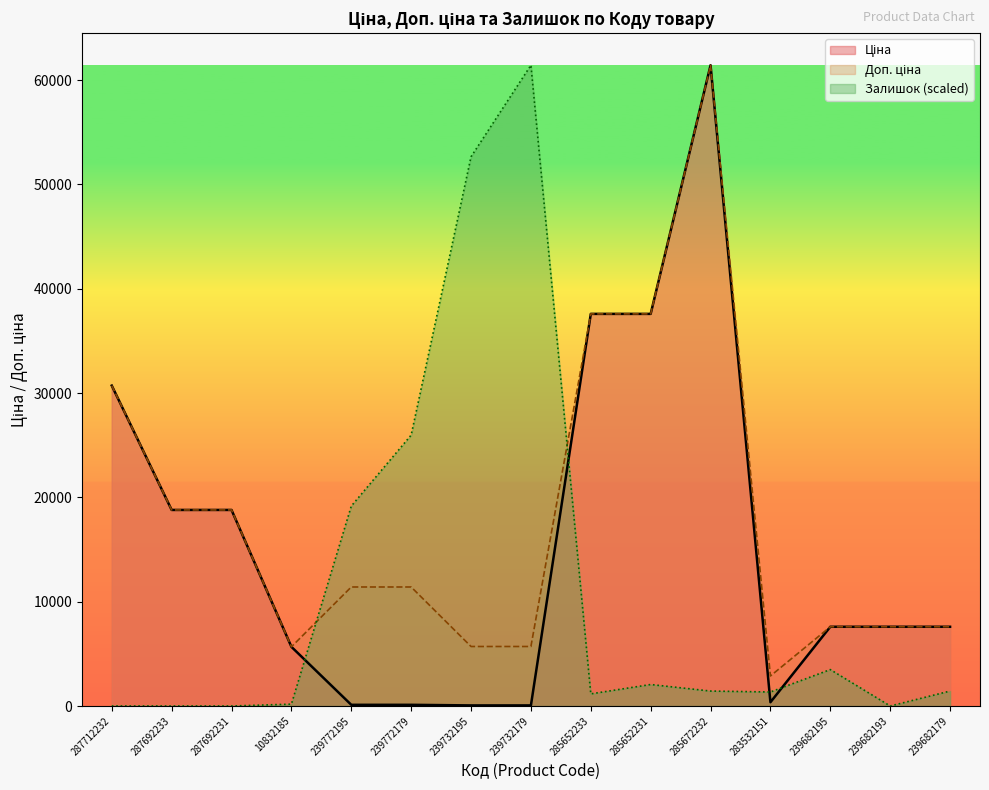

What is the difference between the highest and lowest values at 287692231?

18796.8